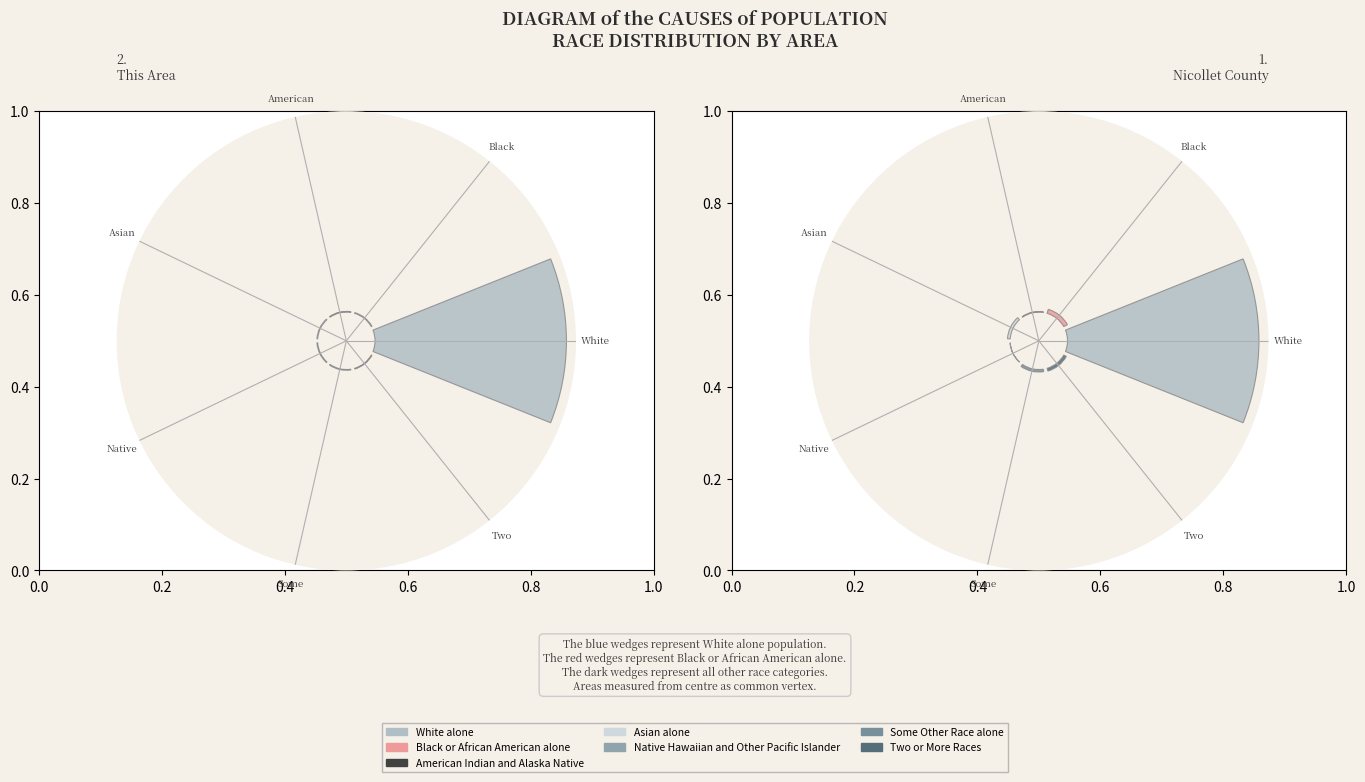

Is the sum of Two and Black greater than half?

No